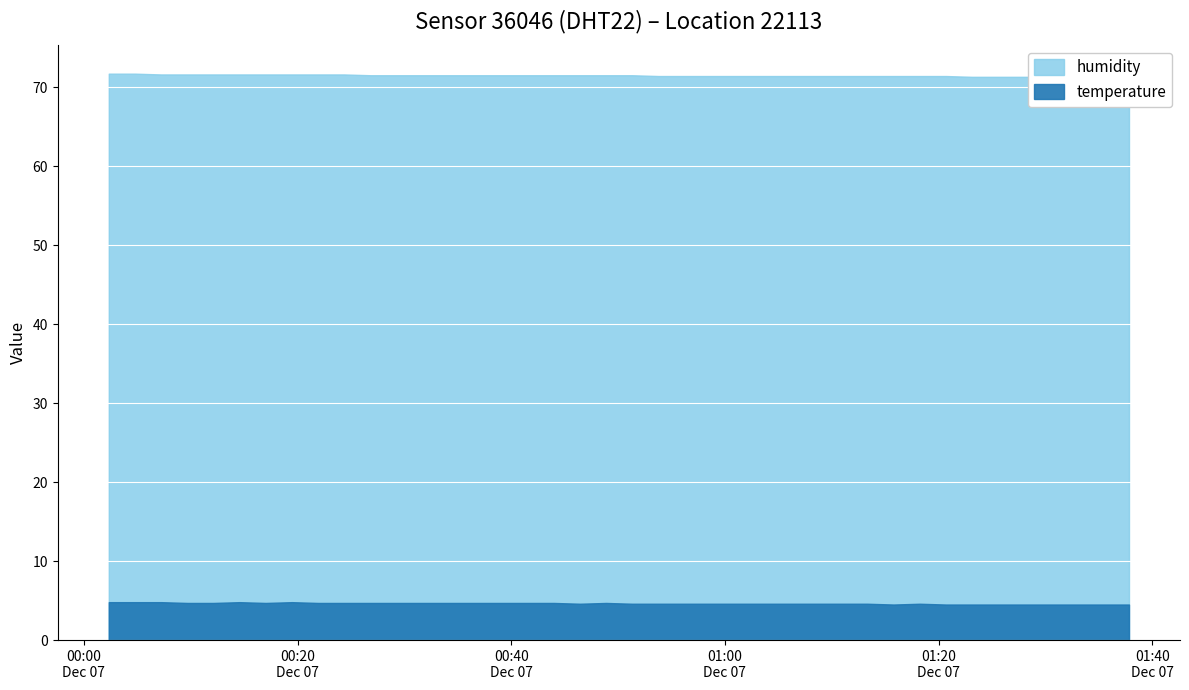

Count the humidity values in the range 71 to 72.

40